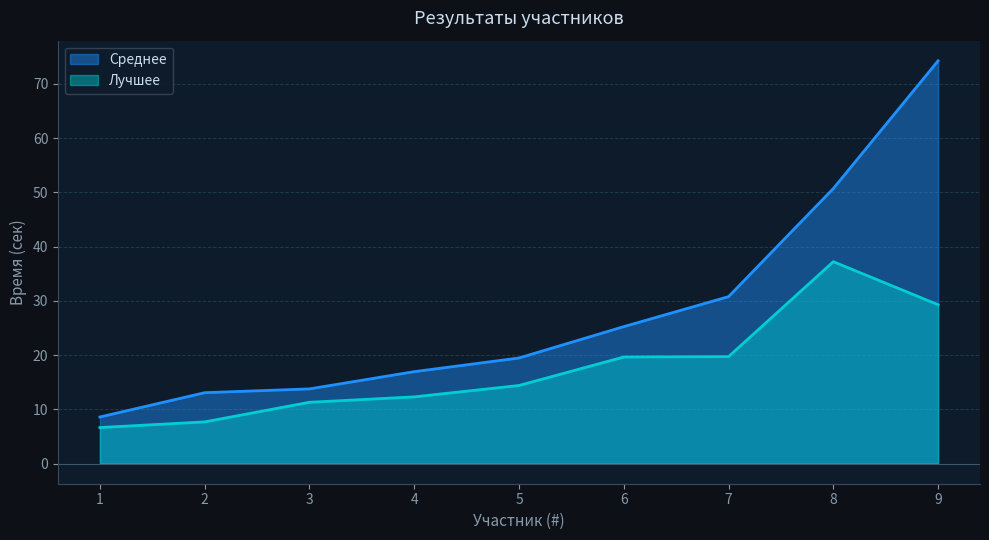

At which category does the chart reach its minimum across all series?

1